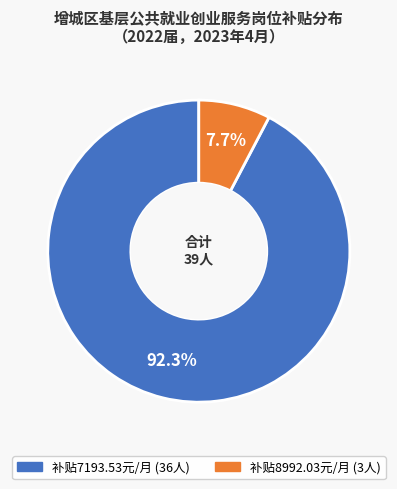

Is there a majority slice in this chart?

Yes